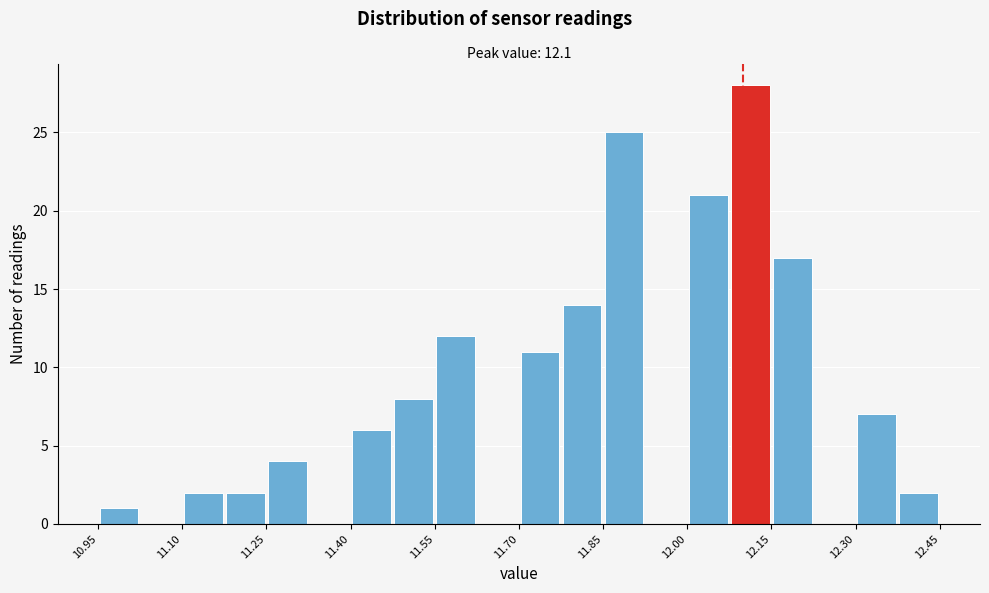

Around what value on the x-axis is the tallest bar? Give the approximate position of its centre, as read against the axis.

12.12